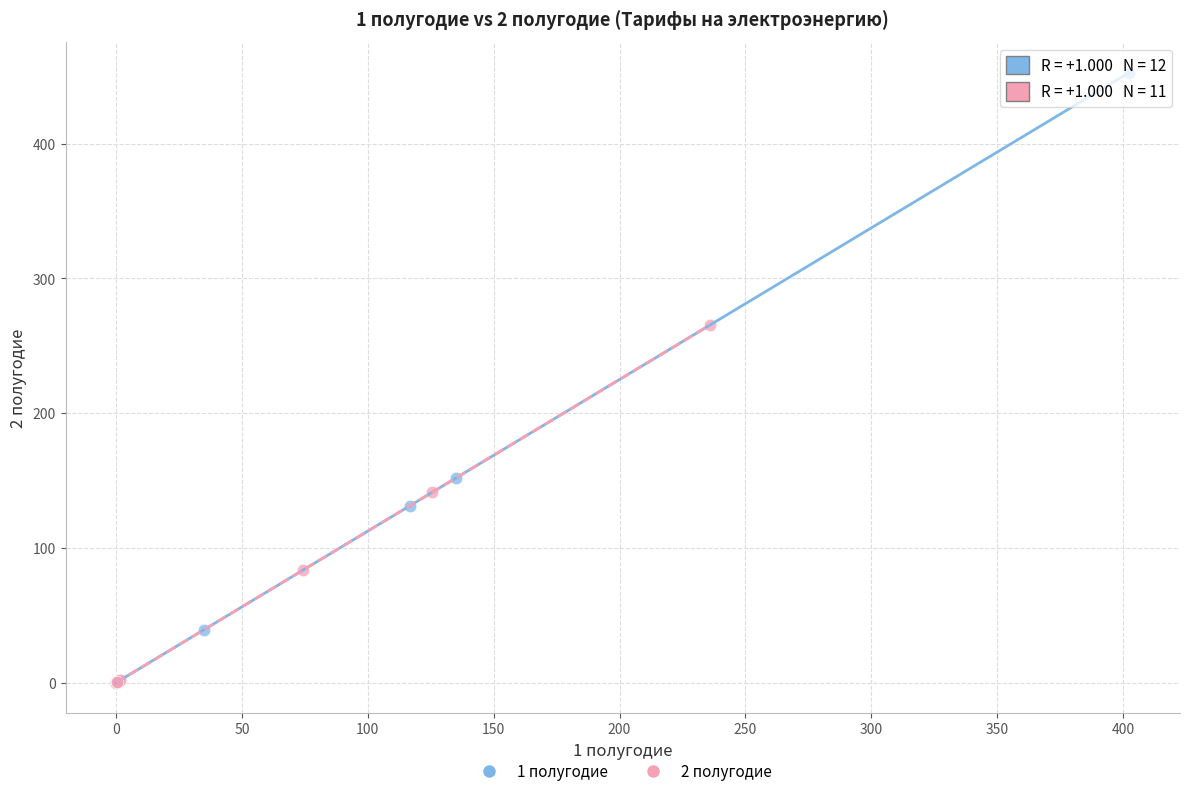

Which series contains the highest Y value?

1 полугодие